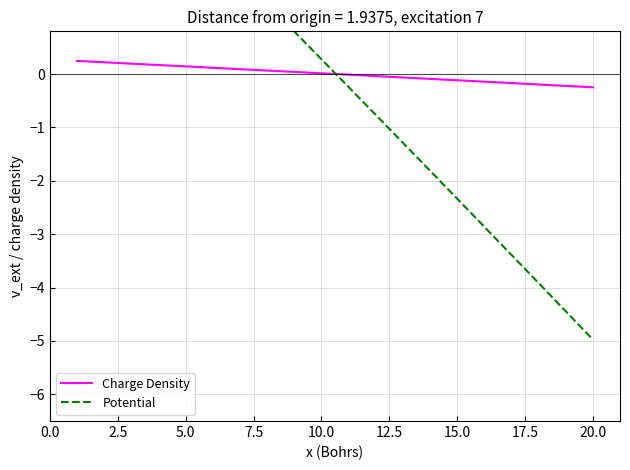

List the series in order of their peak value, highest first.

Potential, Charge Density